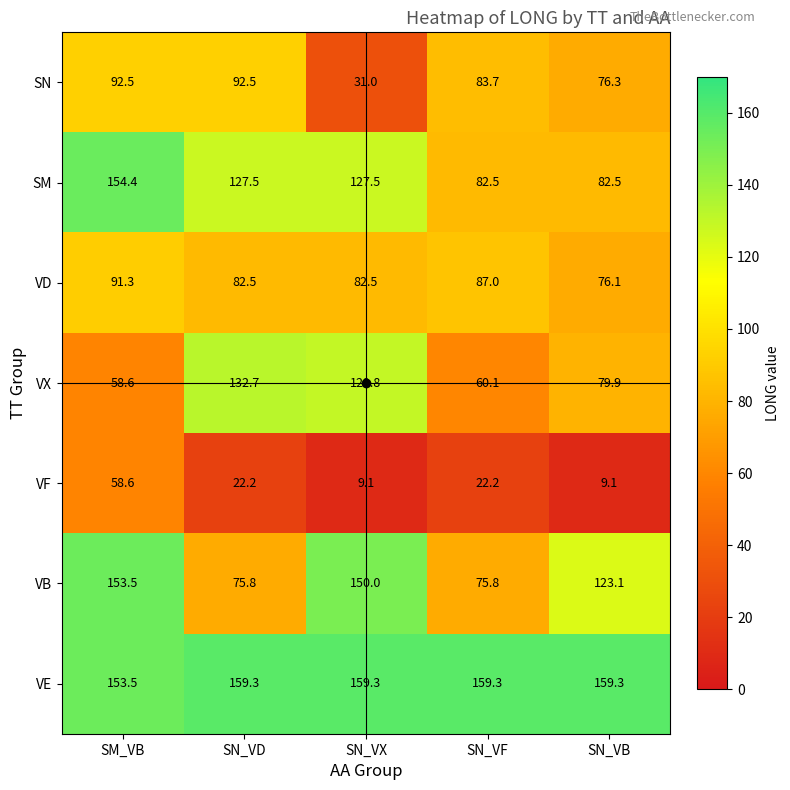

Which series has the widest spread of values?

VB